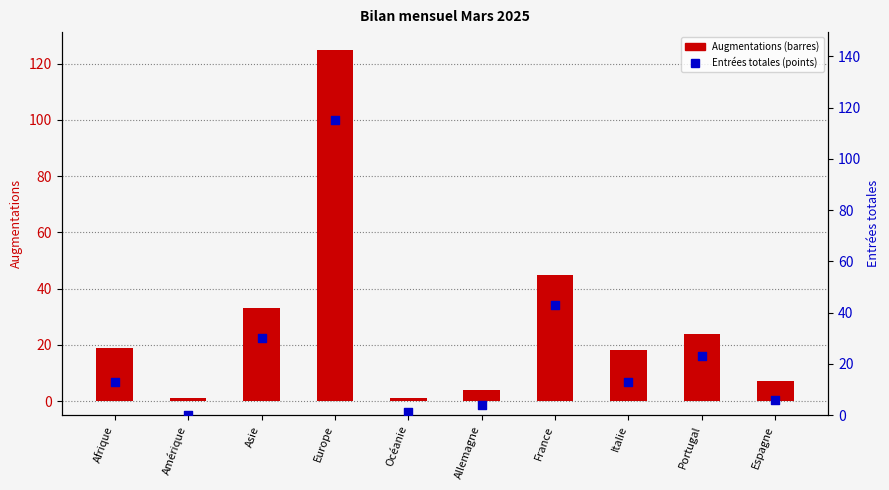

Which series has the widest spread of Y values?

Augmentations